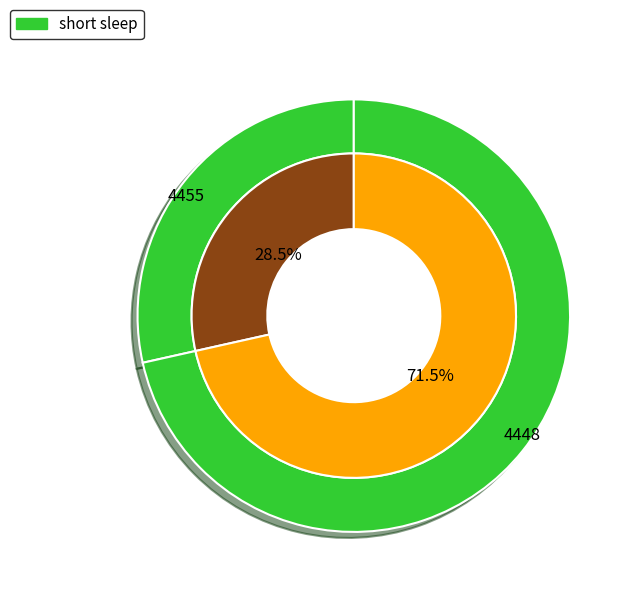

The 4448 slice represents 61% of the pie. True or false?

False